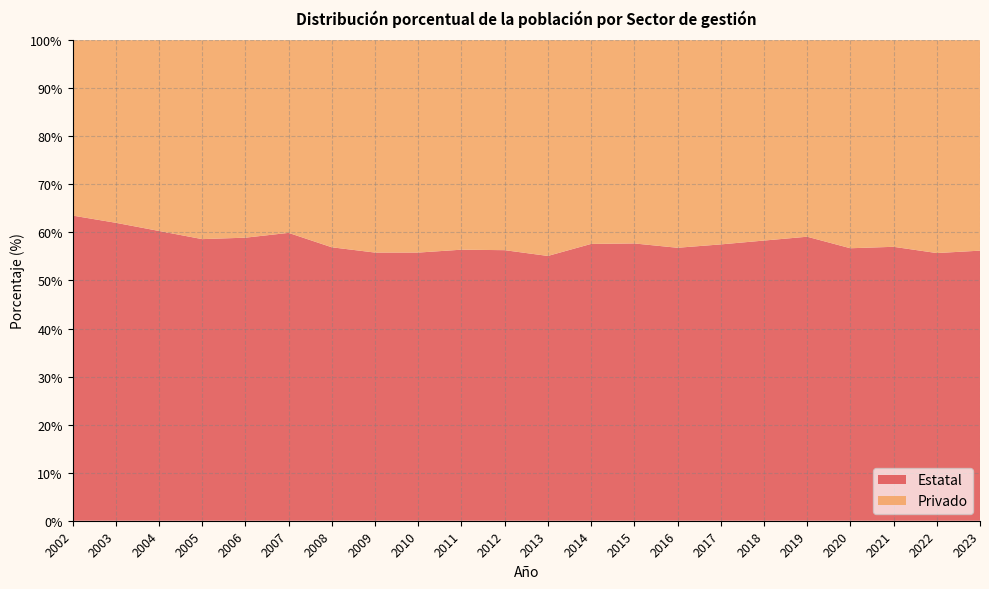

Reading right to left, extract all data points from this chart.

Estatal: 56.2	55.7	57.0	56.7	59.1	58.3	57.5	56.8	57.7	57.6	55.1	56.3	56.4	55.8	55.8	56.9	59.9	58.9	58.6	60.3	62.0	63.5
Privado: 43.8	44.3	43.0	43.3	40.9	41.7	42.5	43.2	42.3	42.4	44.9	43.7	43.6	44.2	44.2	43.1	40.1	41.1	41.4	39.7	38.0	36.5